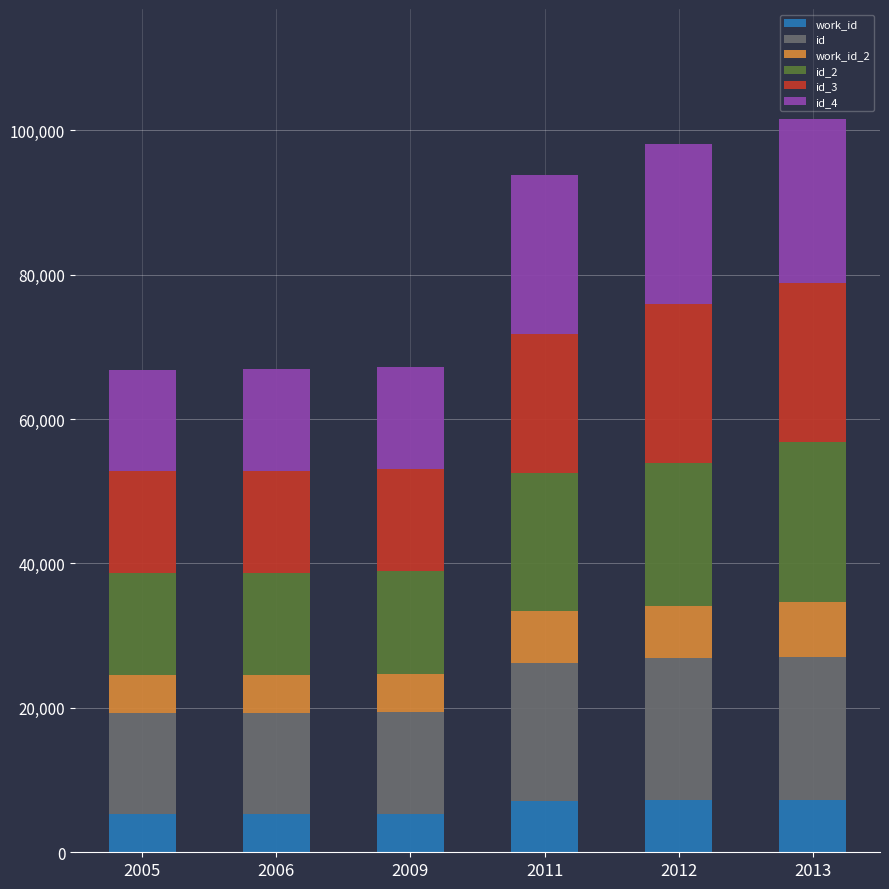

What is the total value across all series at 2009?

67258